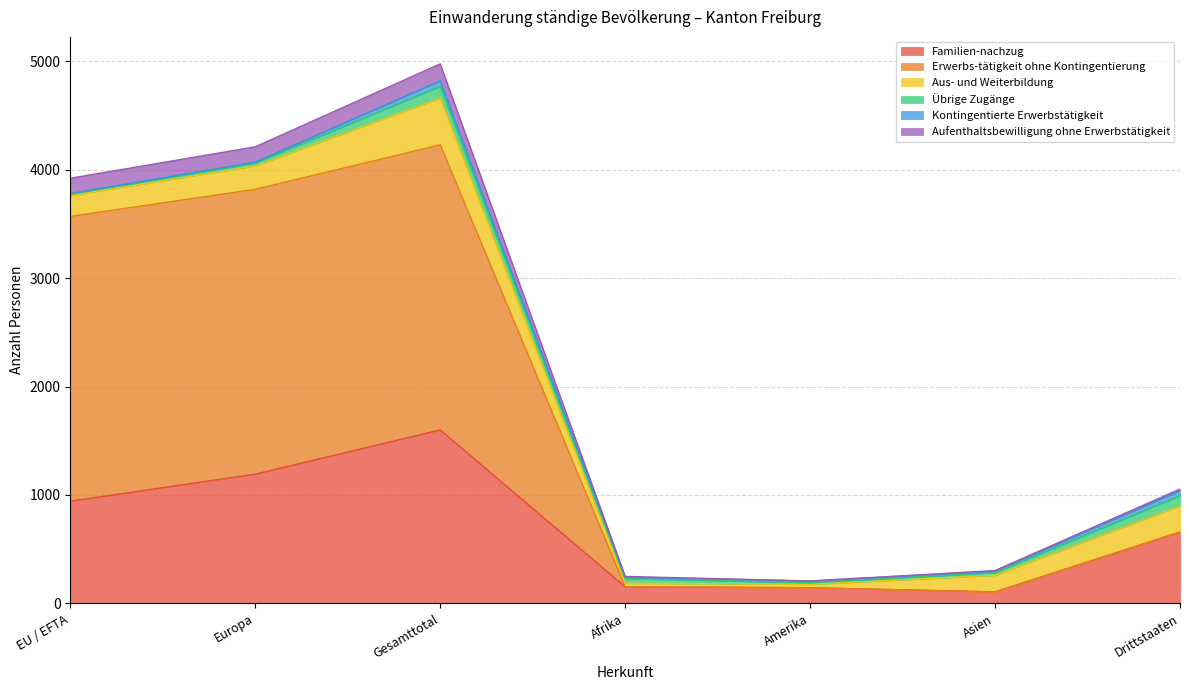

Which category has the highest value across all series?

Gesamttotal